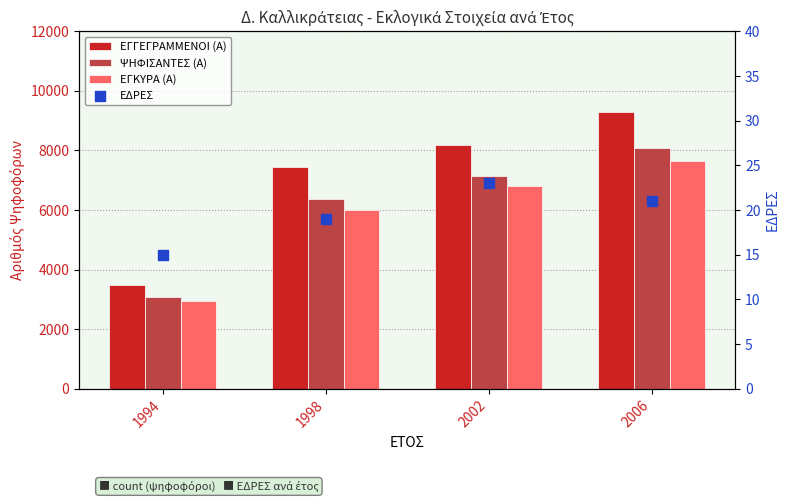

What are all the series names shown in the legend?

ΕΓΓΕΓΡΑΜΜΕΝΟΙ (Α), ΨΗΦΙΣΑΝΤΕΣ (Α), ΕΓΚΥΡΑ (Α), ΕΔΡΕΣ